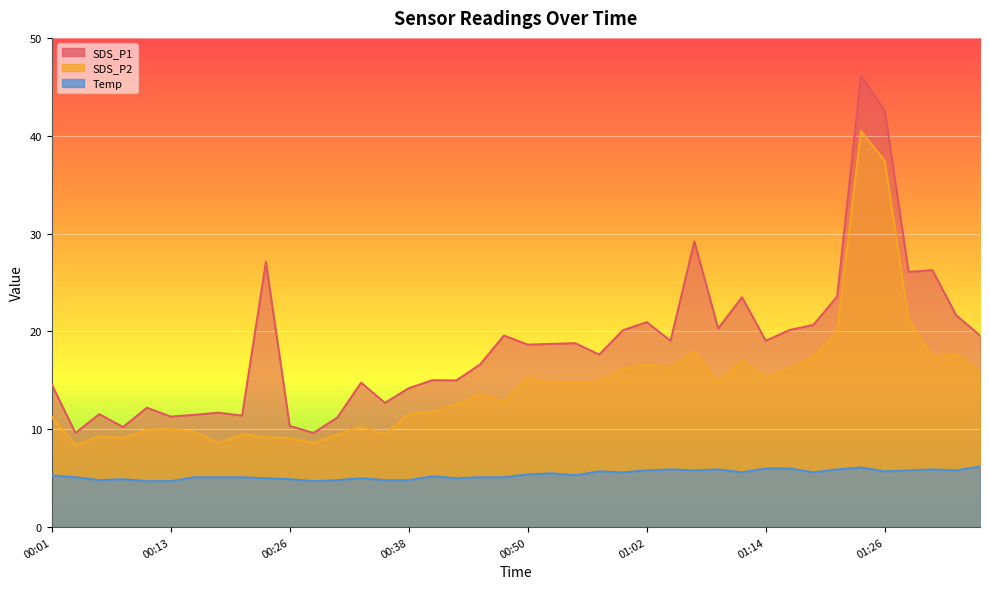

What is the approximate value of Temp at 00:43?

5.0